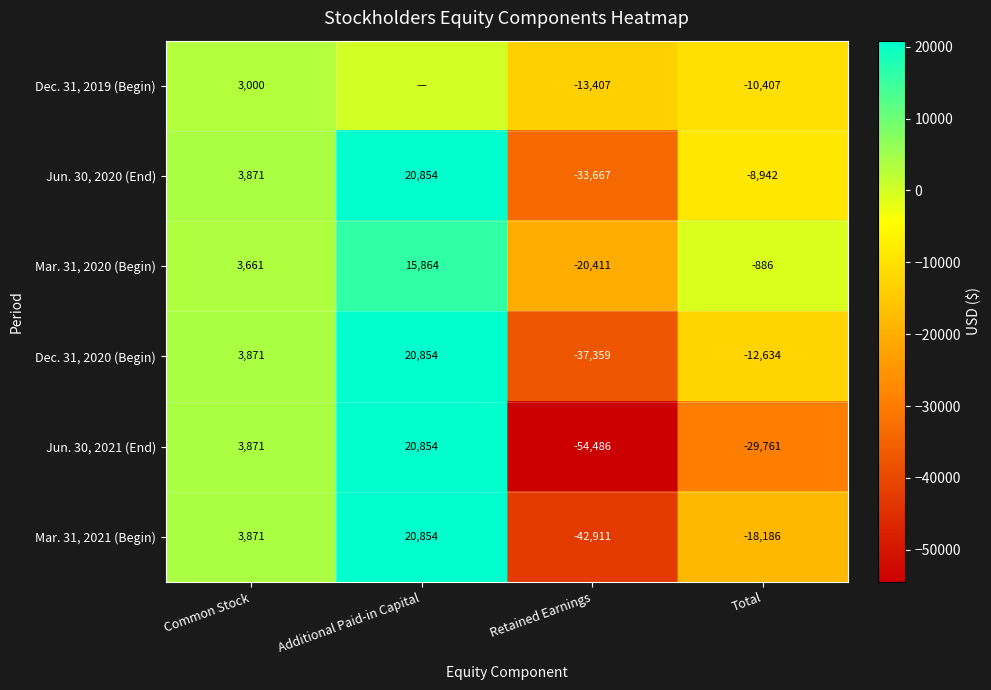

What is the total value across all series at Common Stock?

22145